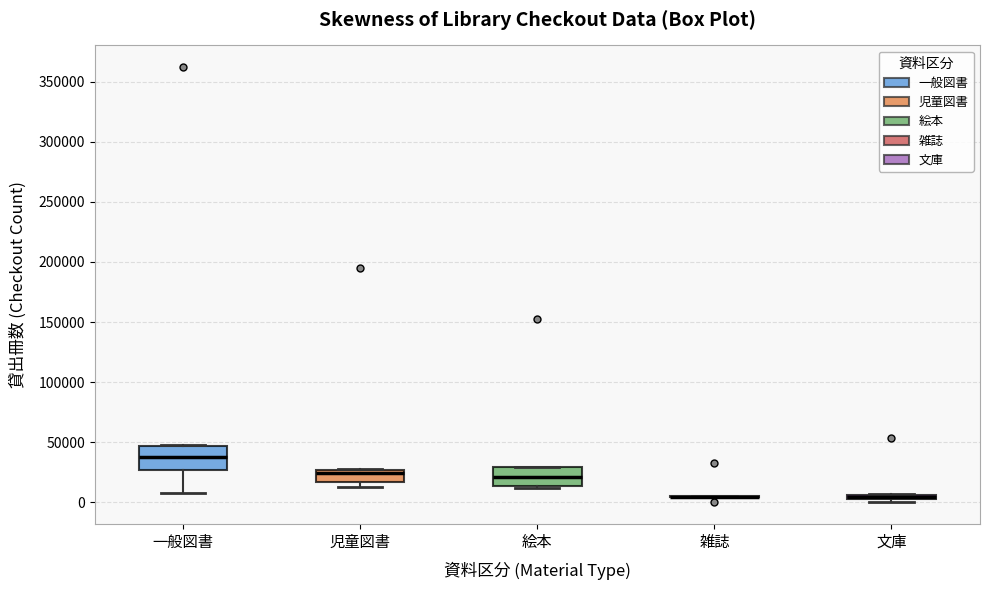

Where is the upper edge of the box for 児童図書 on the y-axis? The values are not printed on the chart, so give them approximately, as read against the axis.

25000